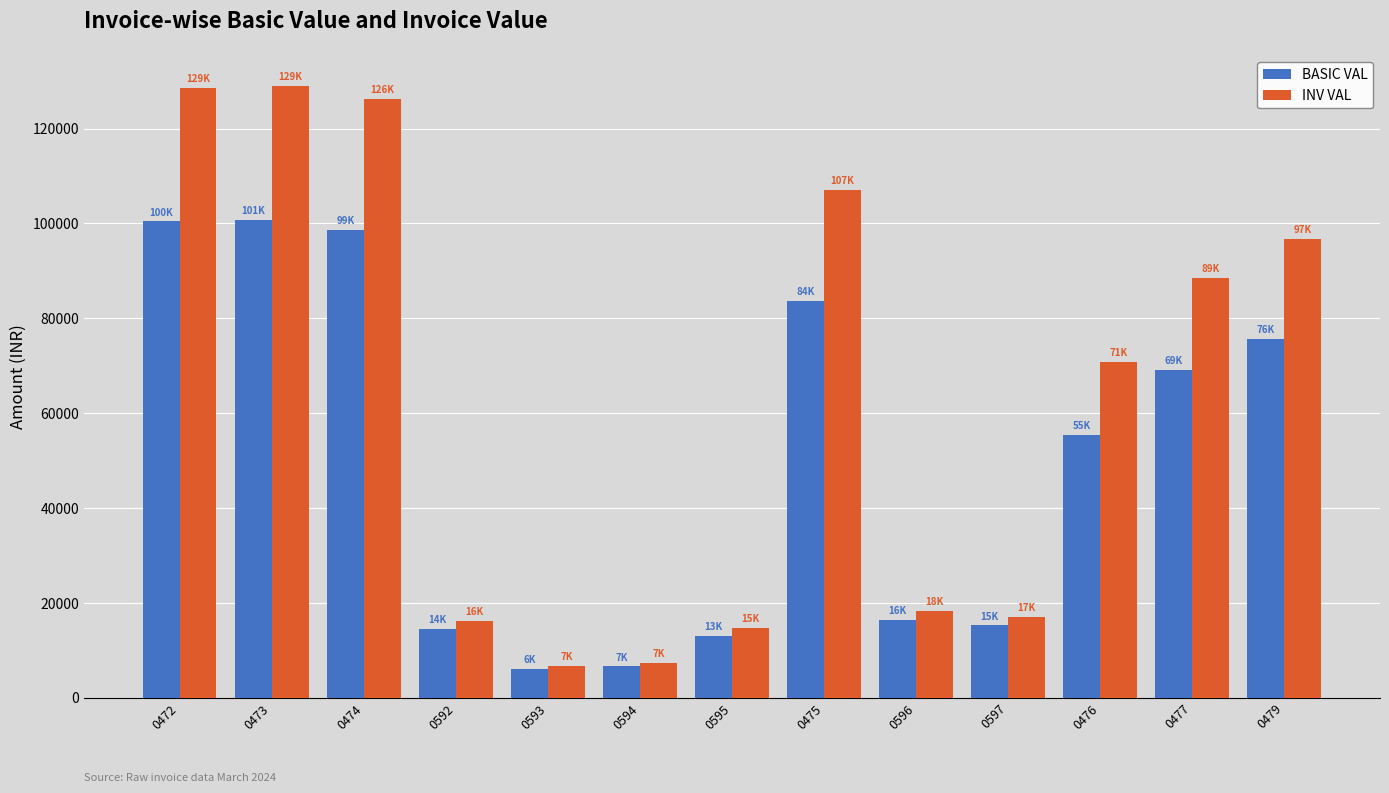

What is the maximum value for BASIC VAL?

100760.0